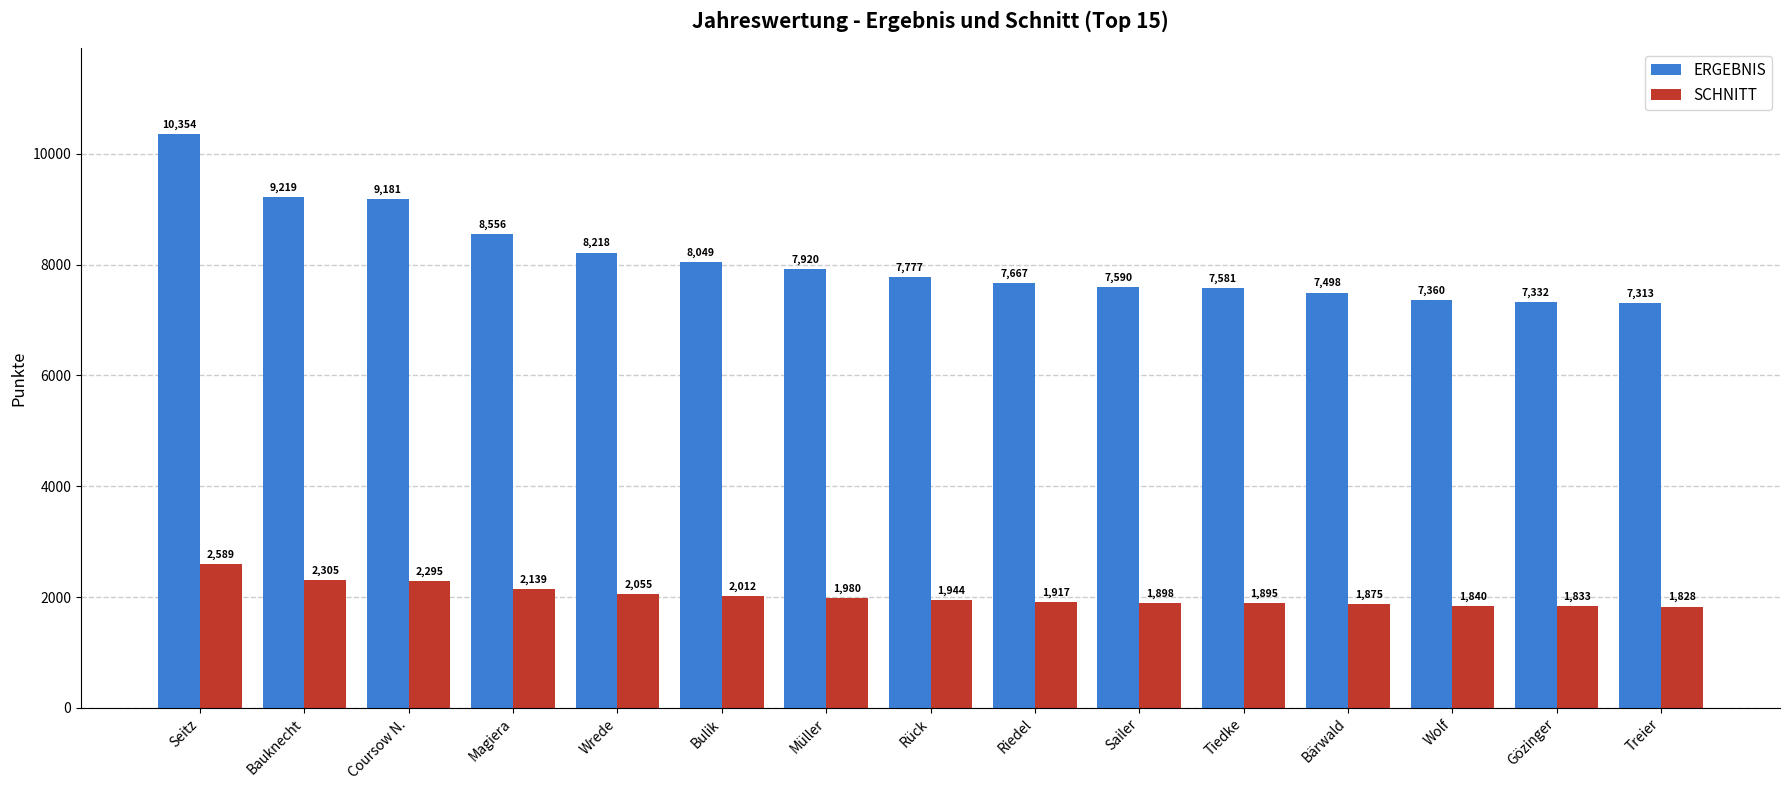

At which category does the chart reach its peak across all series?

Seitz